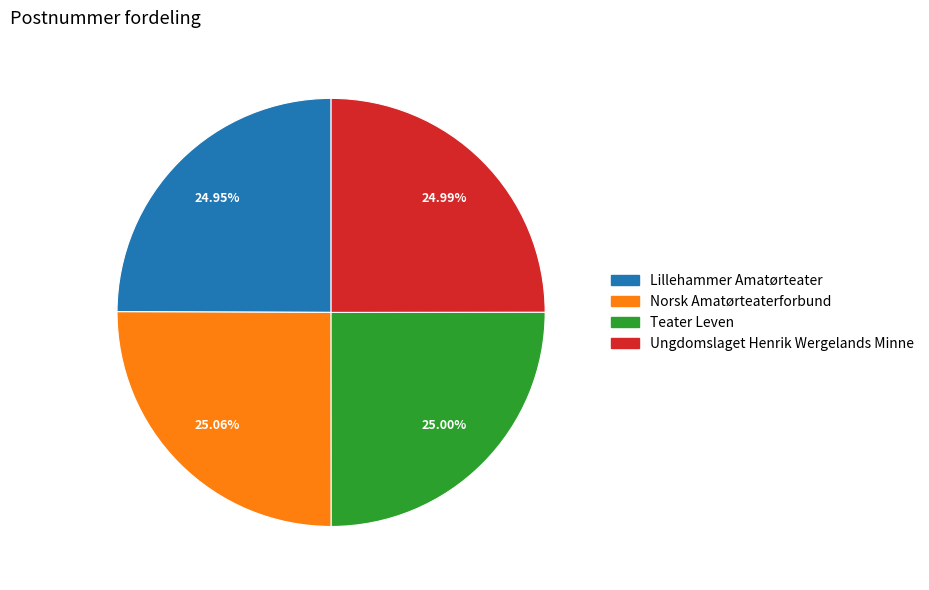

Is there any slice that represents more than half of the pie?

No